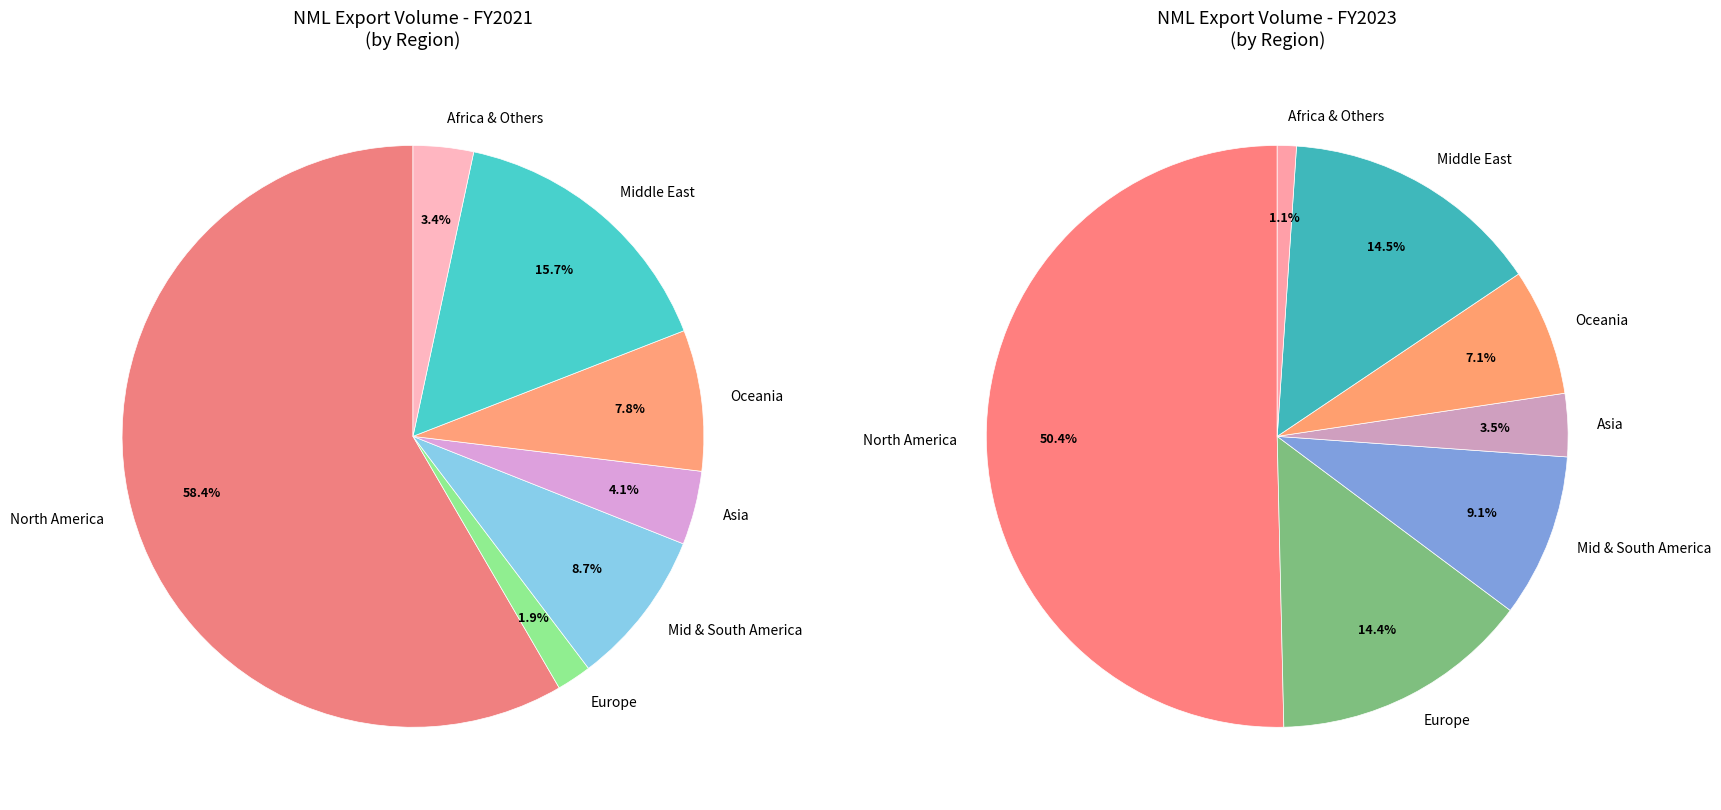

Count the number of slices in the pie.

7